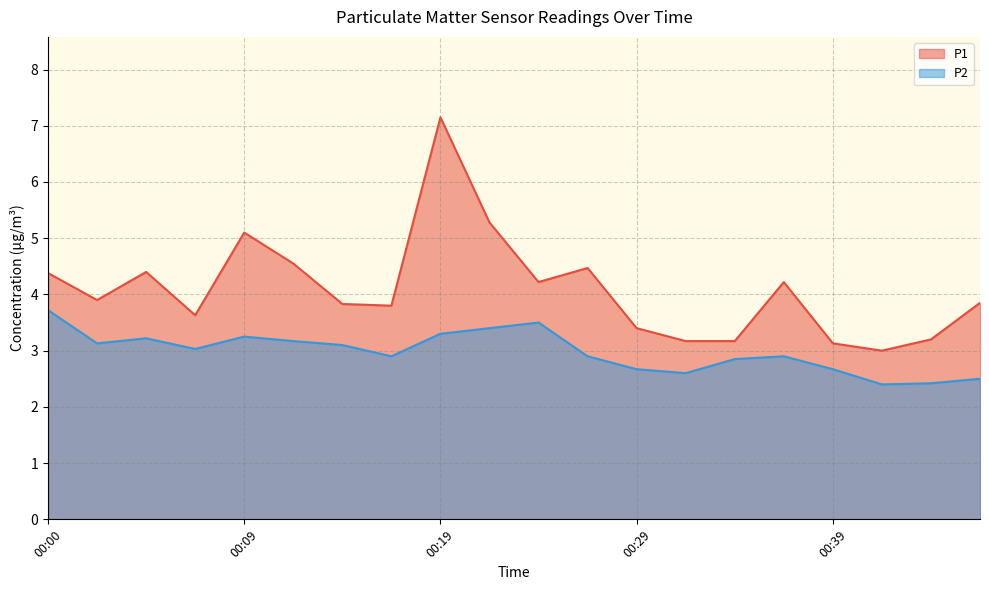

What are all the series names shown in the legend?

P1, P2